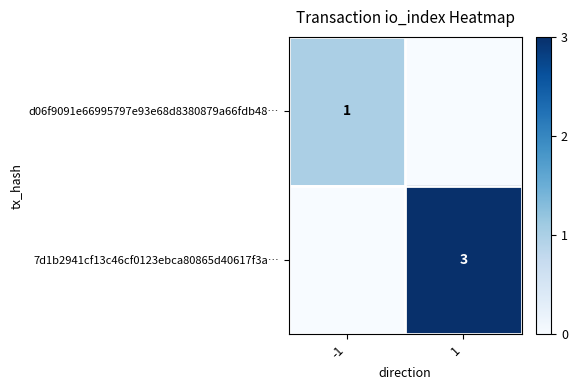

List the series in order of their peak value, lowest first.

d06f9091e66995797e93e68d8380879a66fdb48…, 7d1b2941cf13c46cf0123ebca80865d40617f3a…